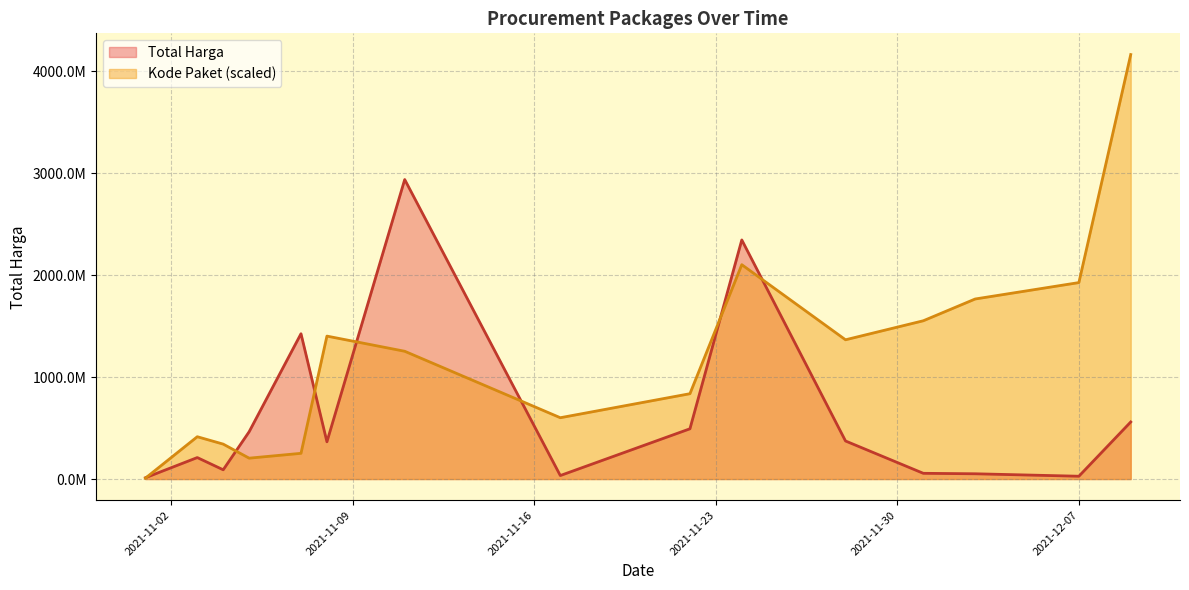

True or false: Kode Paket has more than 0 points higher than both neighbors.

True